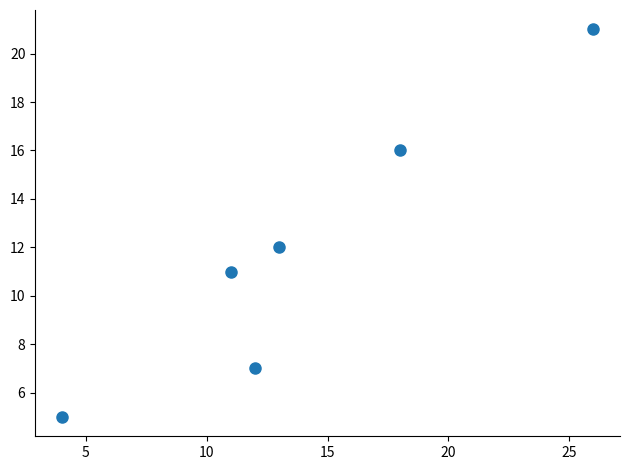

What Y value in the scatter plot is closest to 13?

12